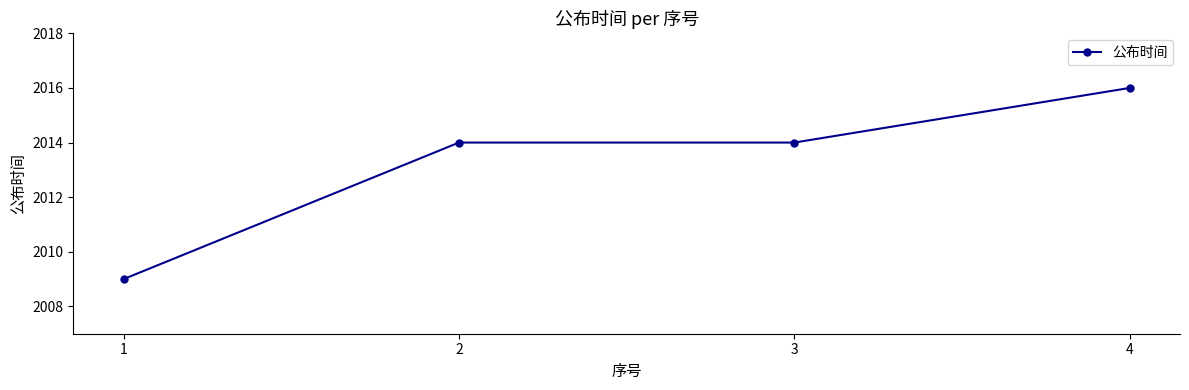

Reading left to right, transcribe all the data shown in this chart.

2009	2014	2014	2016